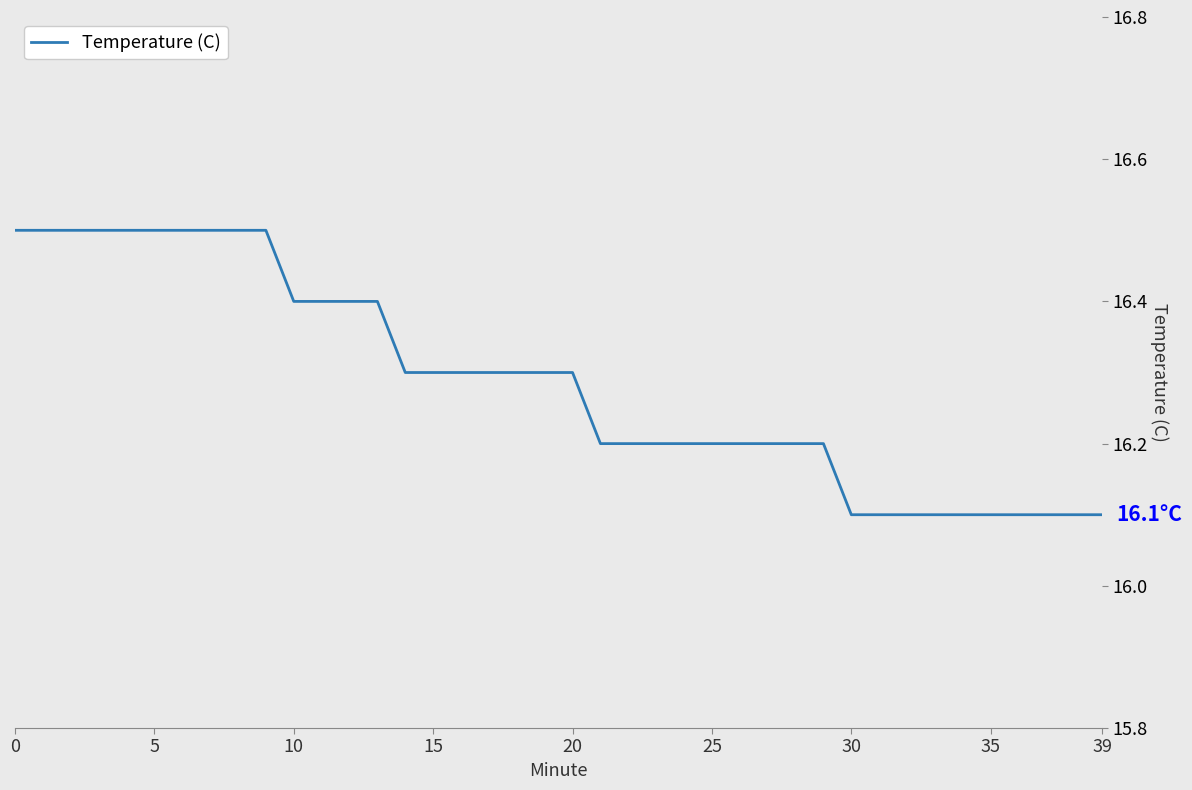

What is the smallest value displayed?

16.1